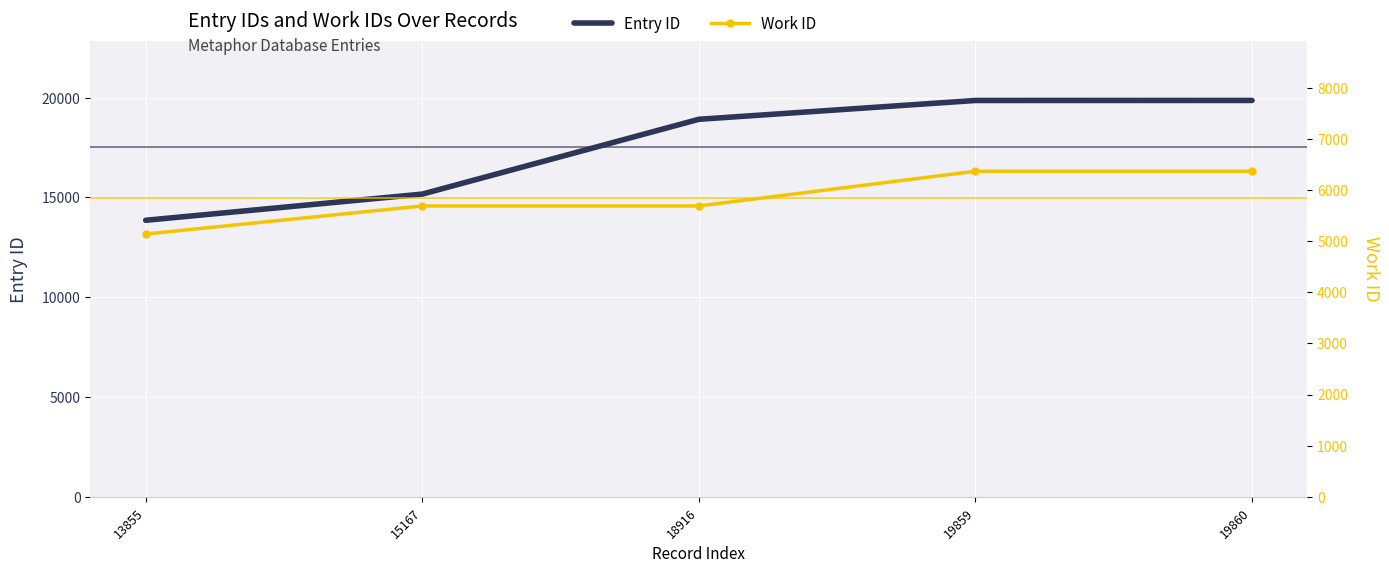

Rank the series at 13855 from lowest to highest value.

Work ID, Entry ID